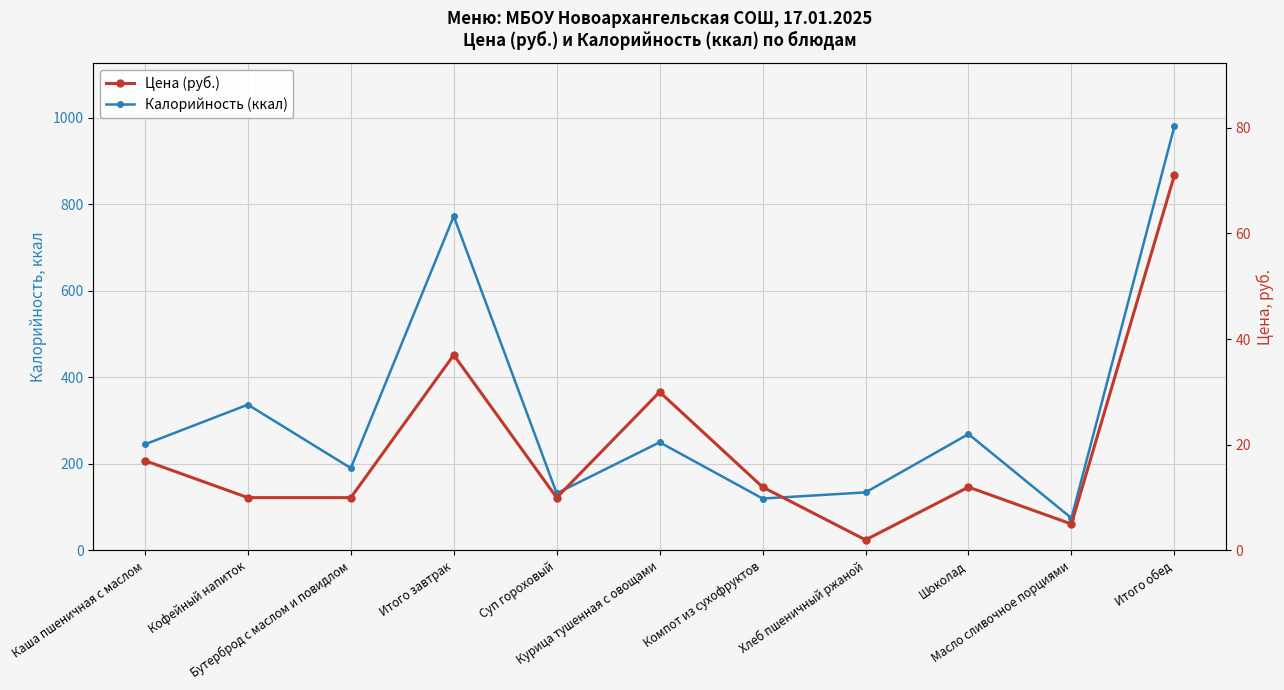

What are all the series names shown in the legend?

Калорийность (ккал), Цена (руб.)